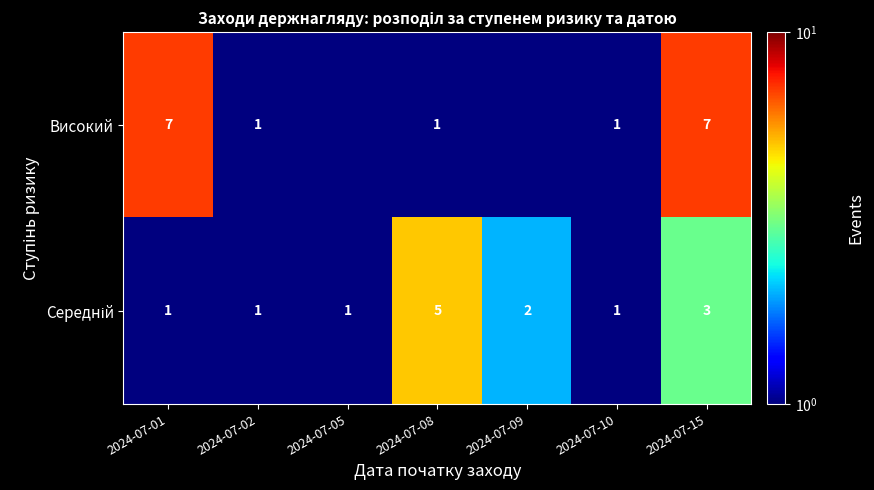

Which has a higher value, 2024-07-08 or 2024-07-15?

2024-07-15